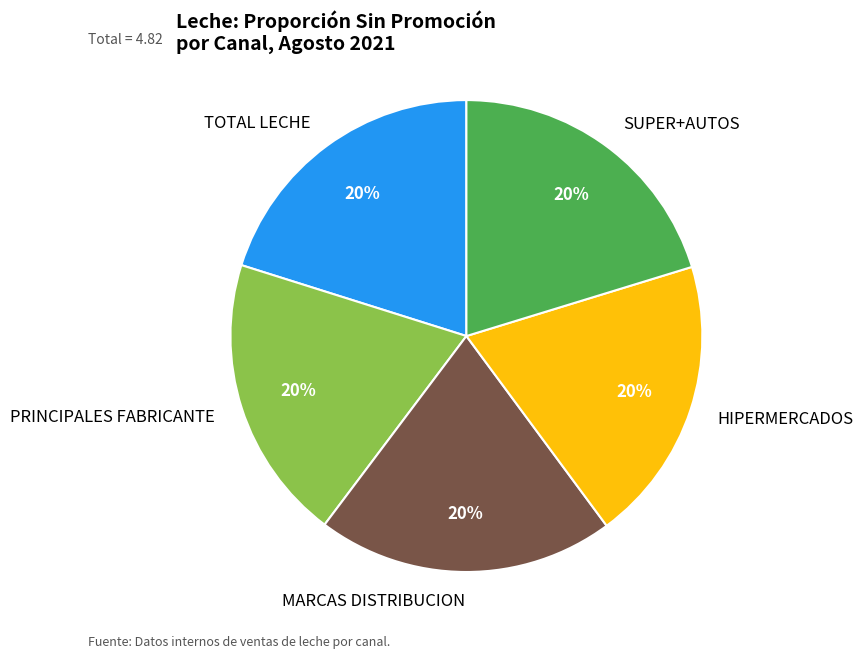

To the nearest percent, what is the difference between the MARCAS DISTRIBUCION and SUPER+AUTOS slice percentages?

0%